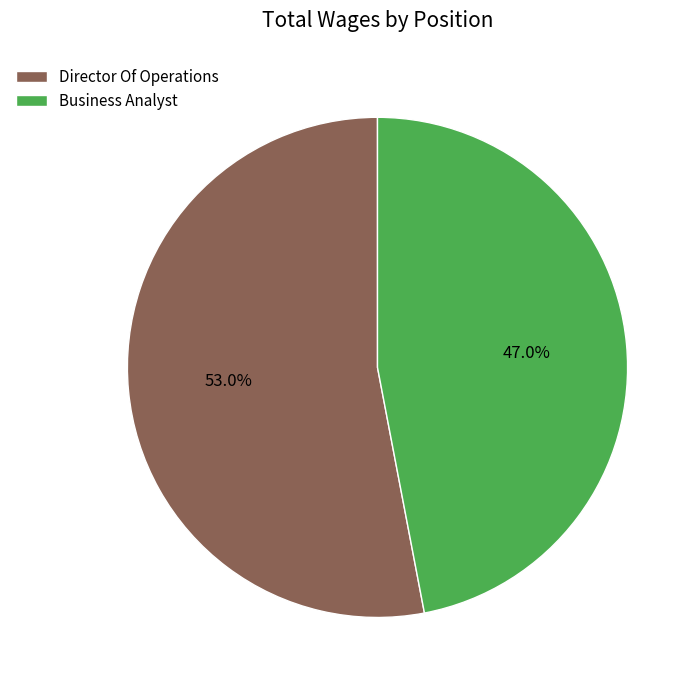

What percentage is the Business Analyst slice, to the nearest percent?

47%